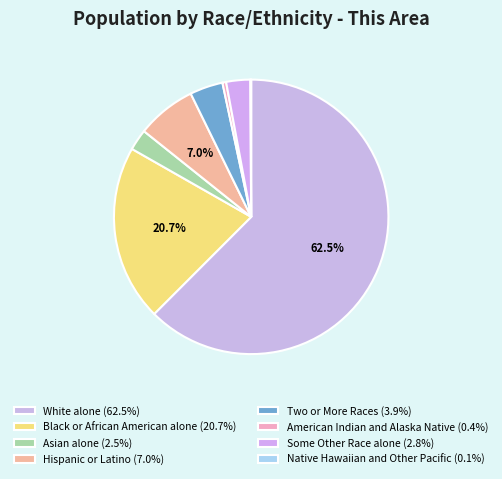

Which slice is the largest?

White alone